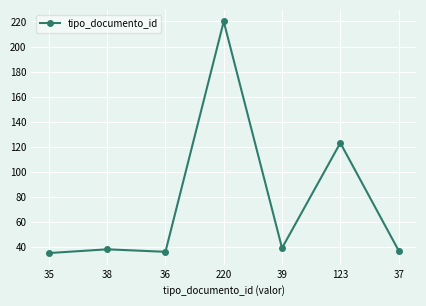

How many lines are shown in the chart?

1